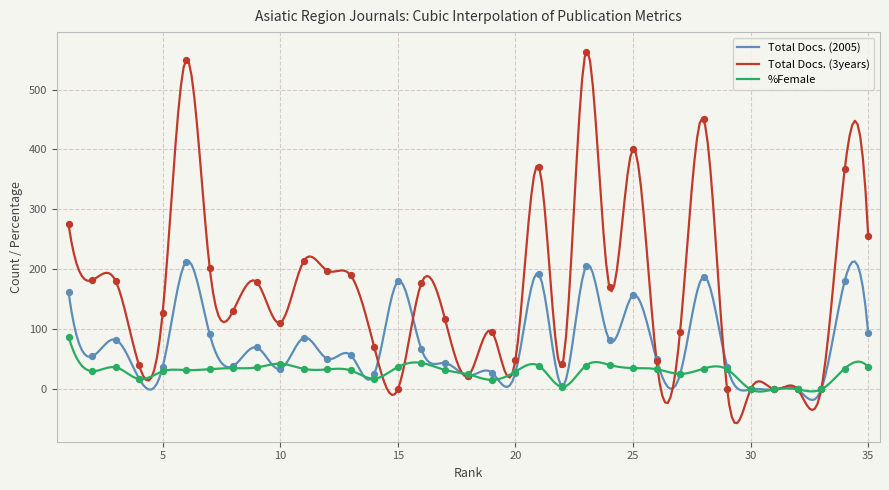

Which series has the largest total across all categories?

Total Docs. (3years)